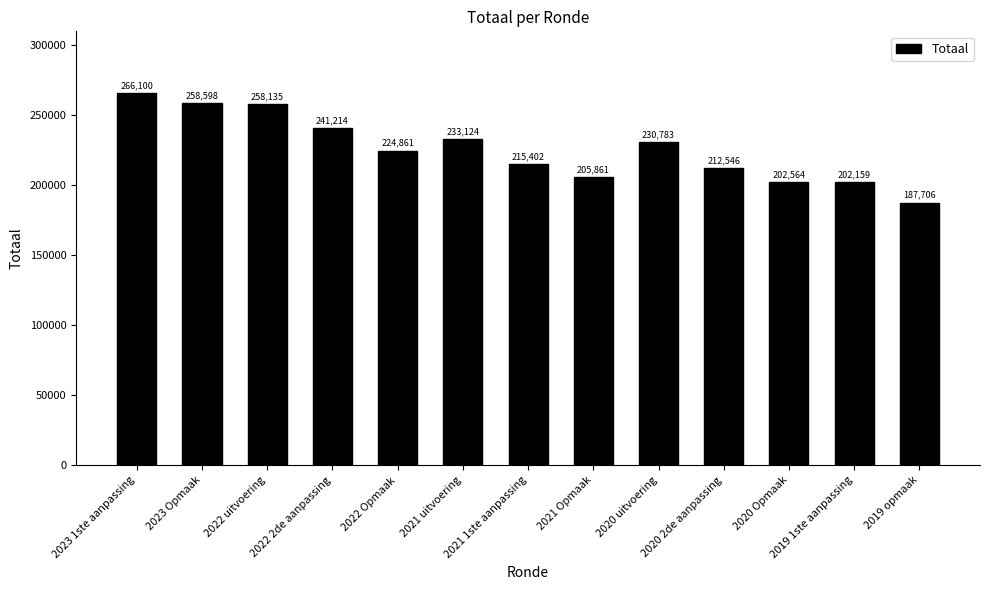

What is the difference between the values at 2021 1ste aanpassing and 2020 2de aanpassing?

2856